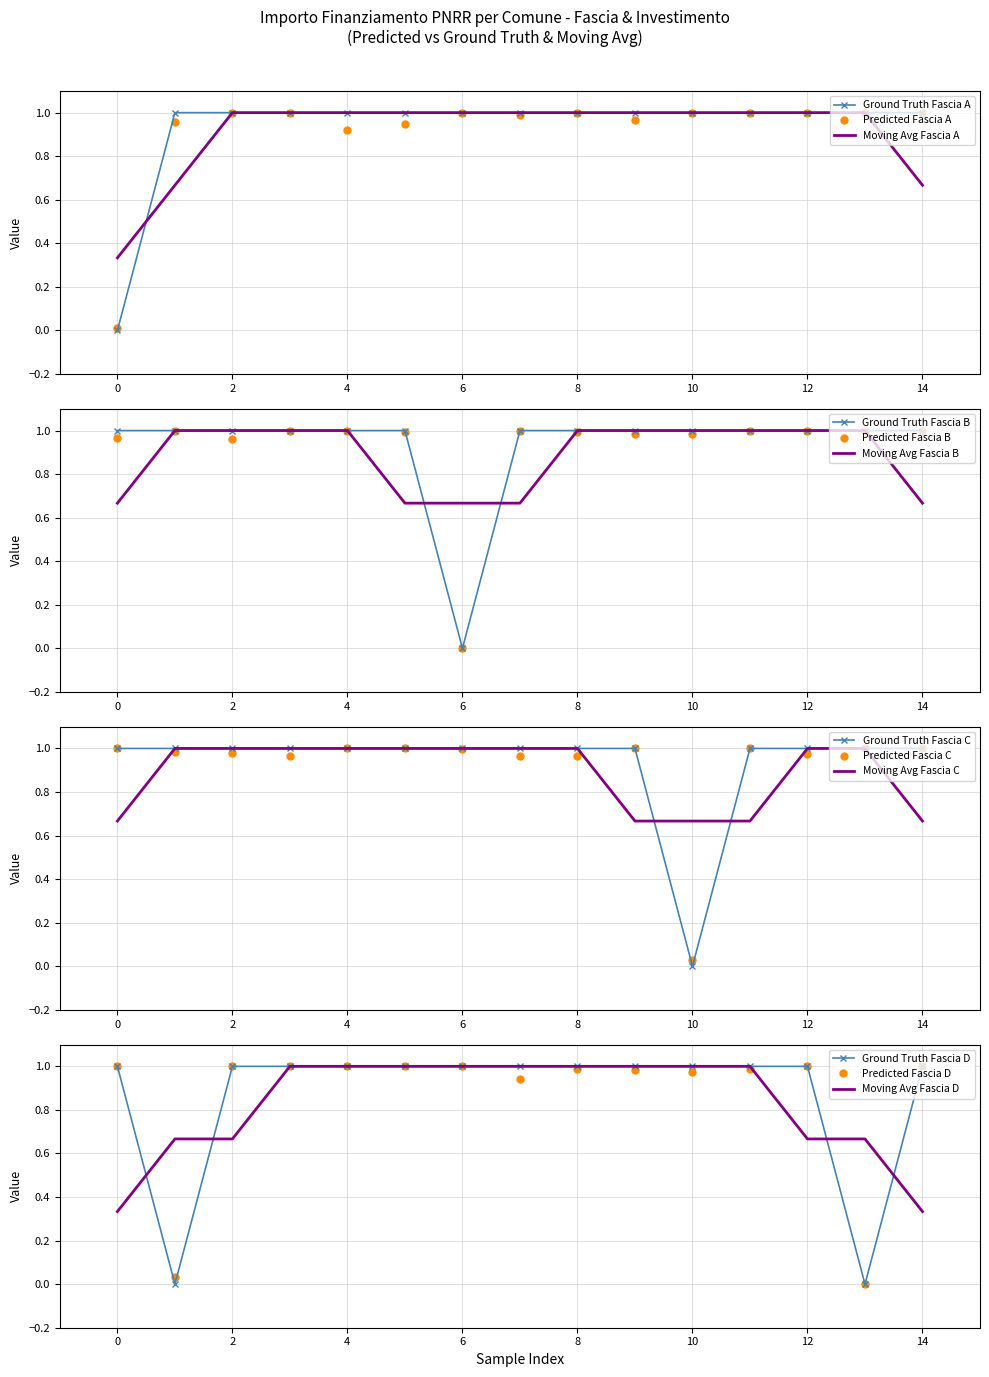

How many positive values does the Fascia B series have?

14